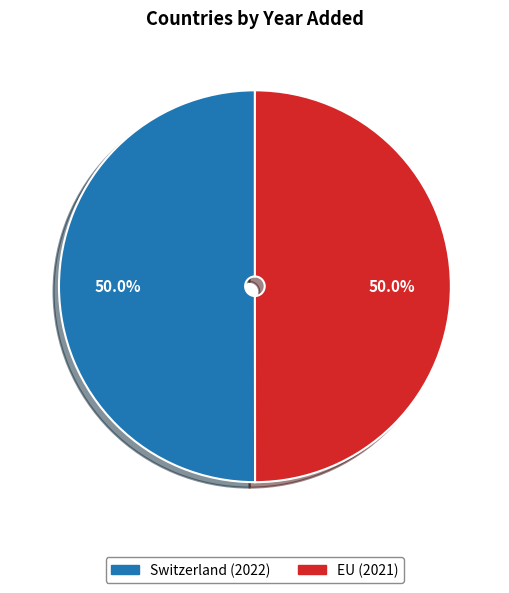

How many segments does this pie chart have?

2